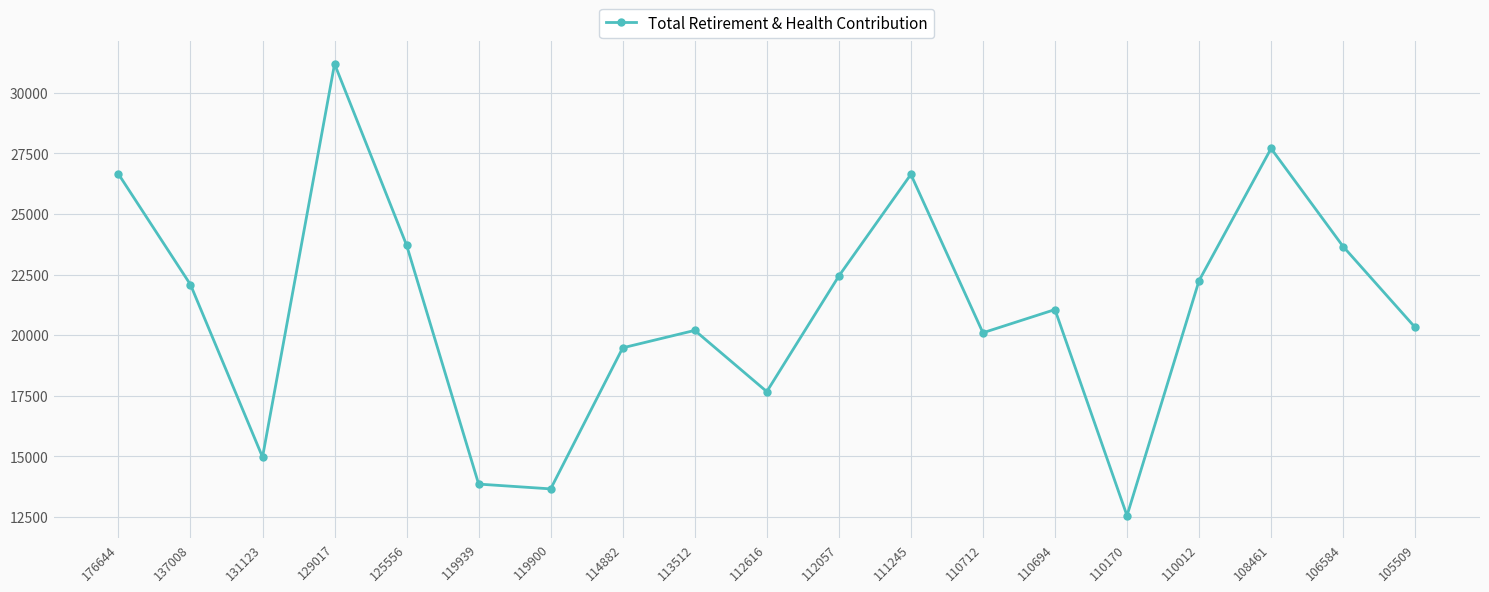

Approximately how many times larger is the value at 131123 compared to 112057?

0.7